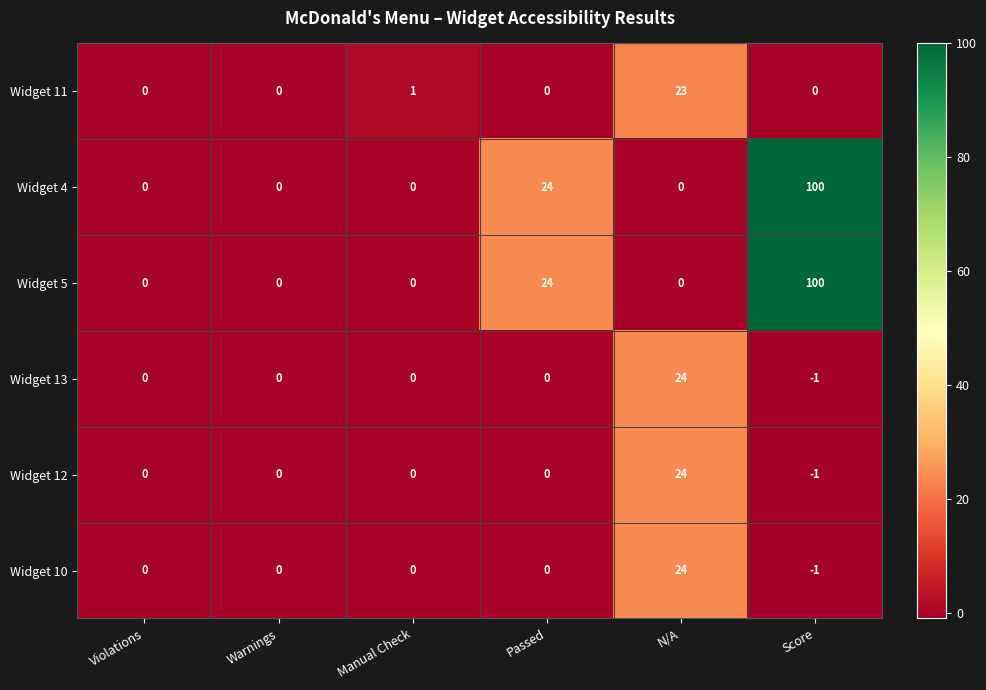

At which category is the sum across all series the highest?

Score